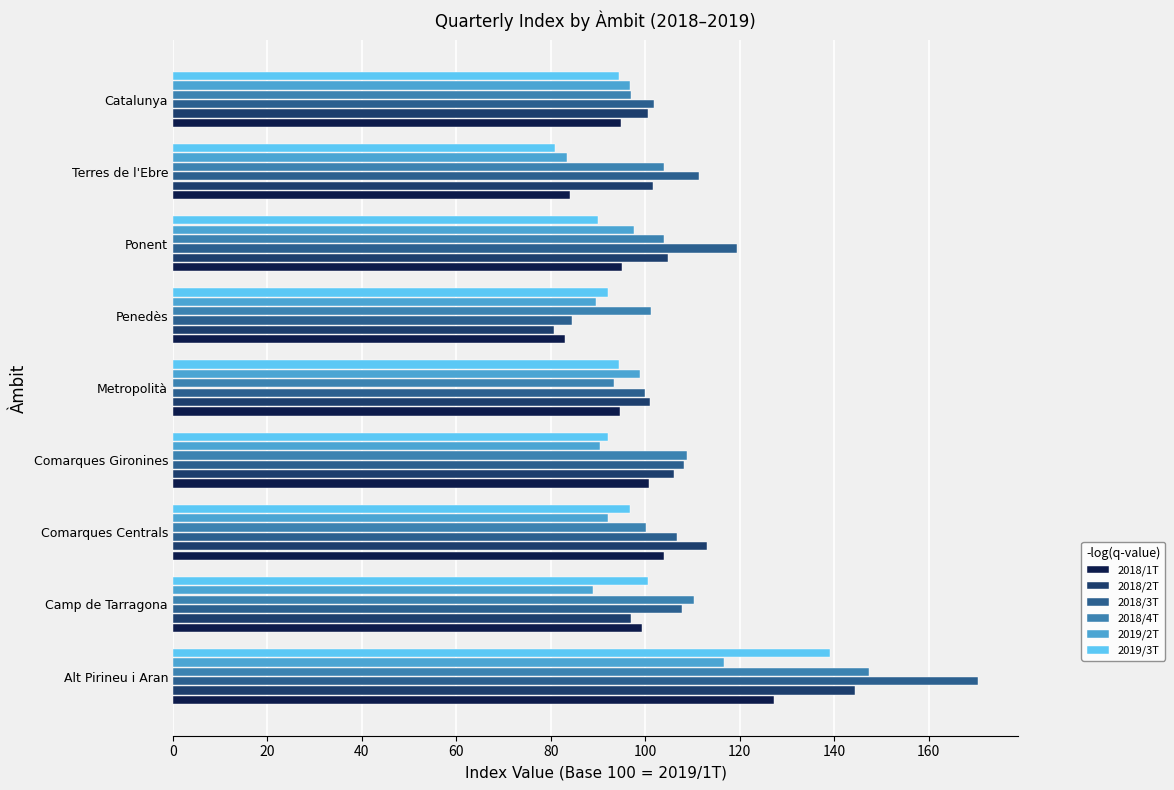

The value of 2018/1T at Alt Pirineu i Aran is 127.2. True or false?

True